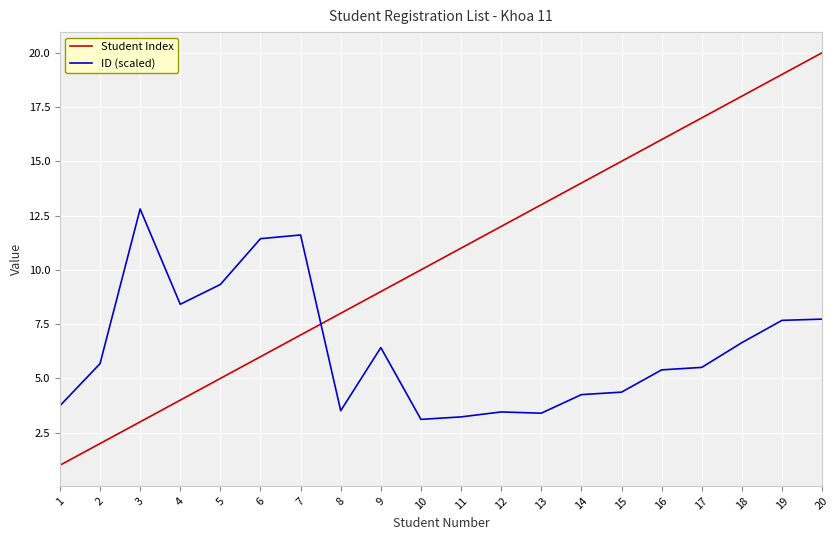

At which category is the sum across all series the highest?

20